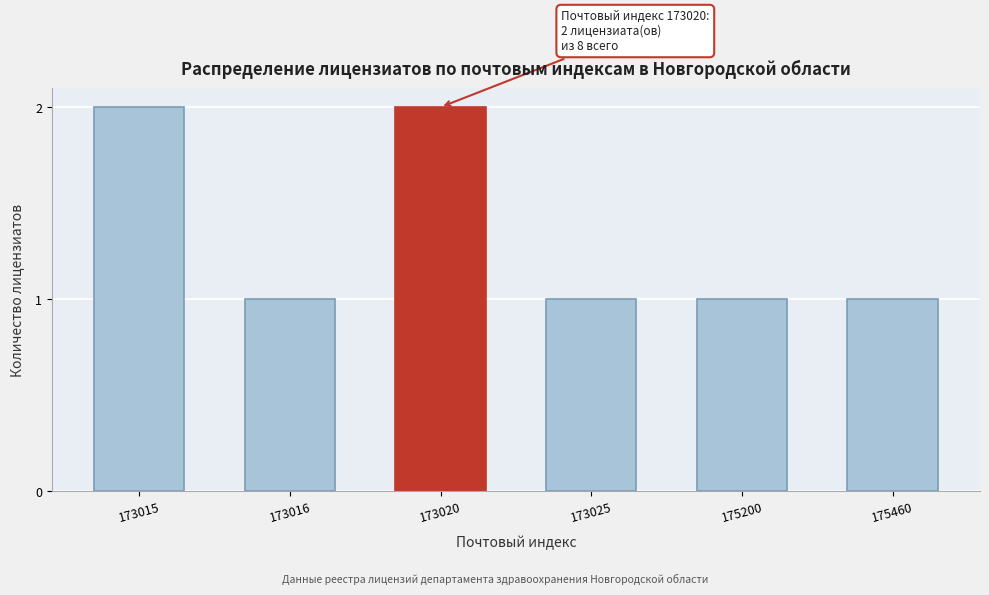

Reading right to left, what are all the values shown in this chart?

1	1	1	2	1	2